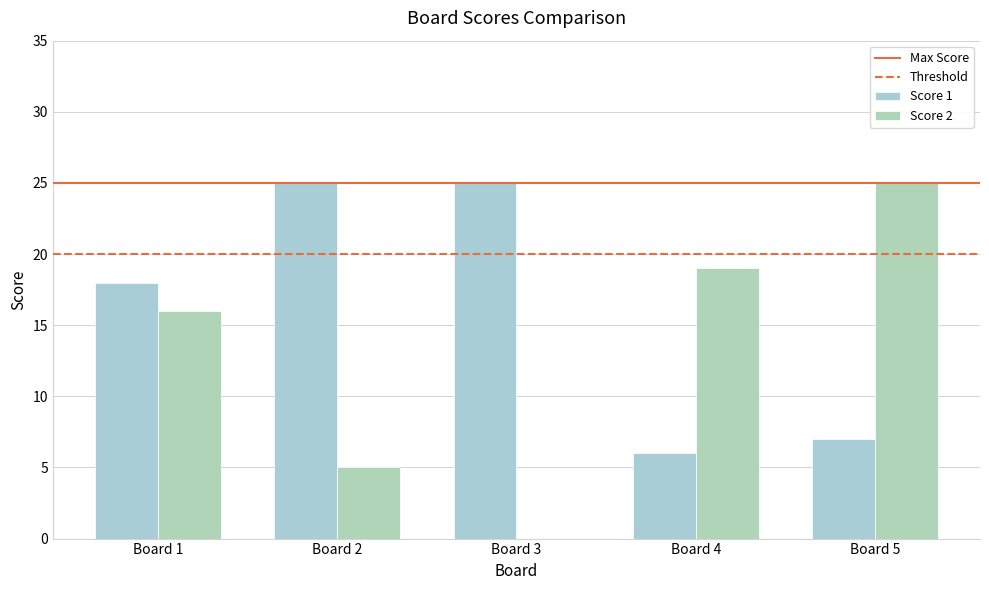

Are the bars horizontal?

No